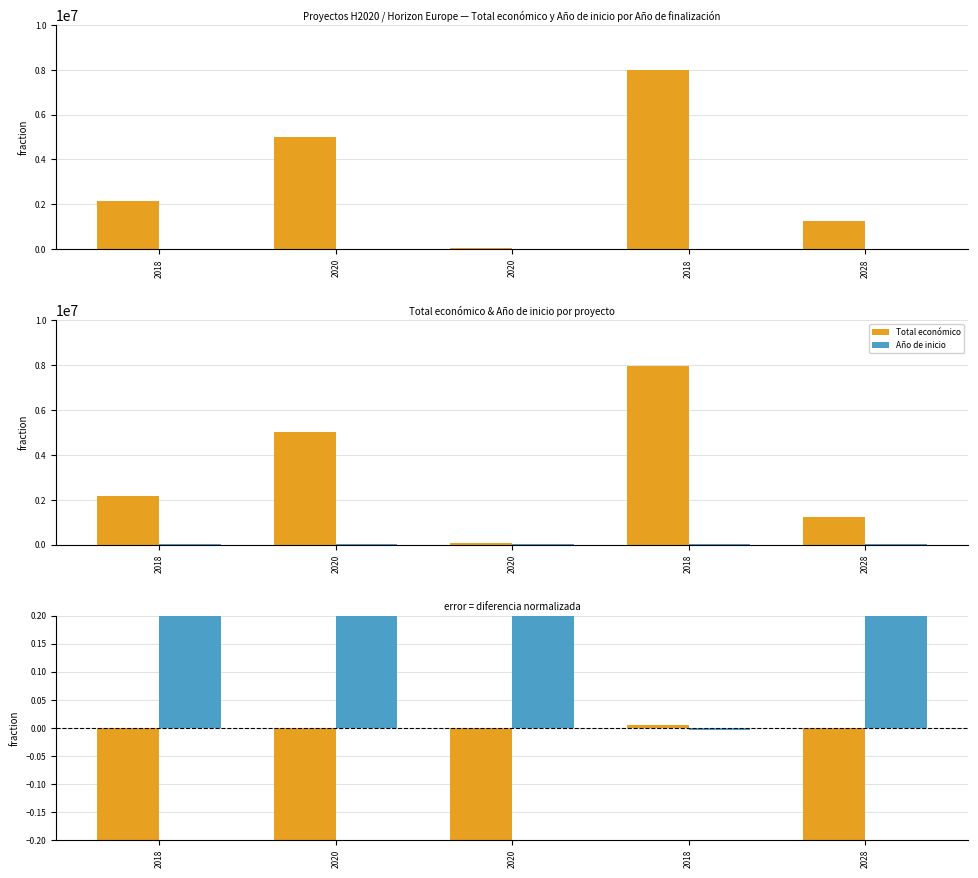

At how many categories does at least one series exceed 0?

5